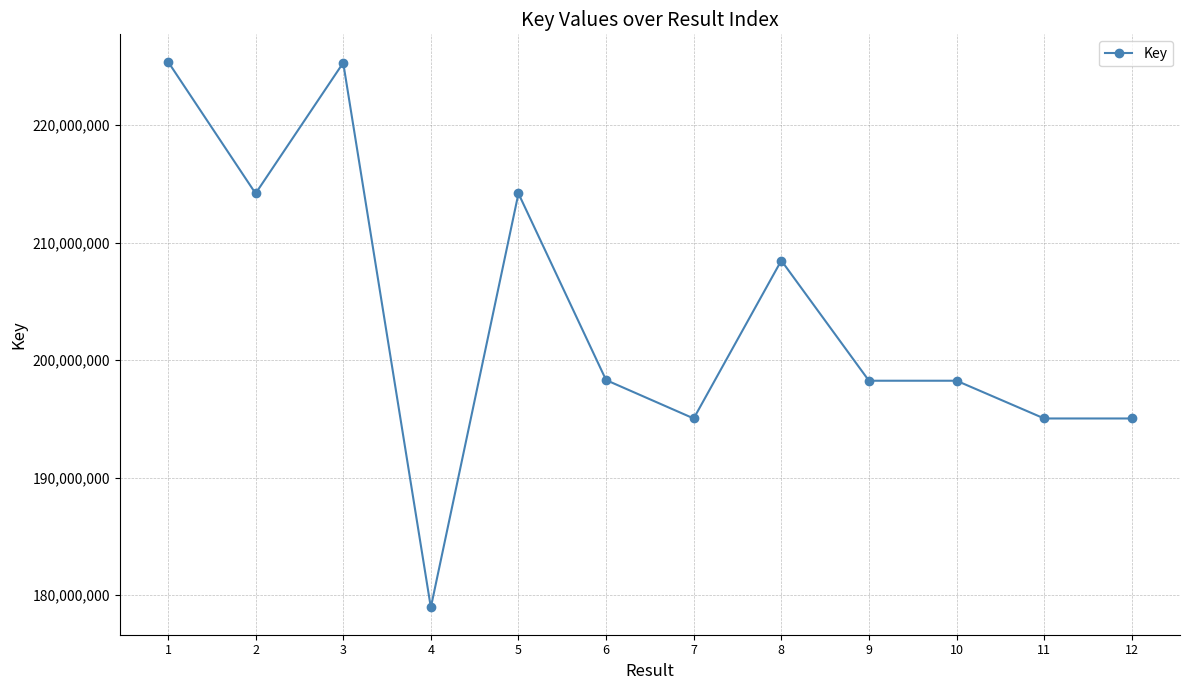

Where is the first local maximum?

3